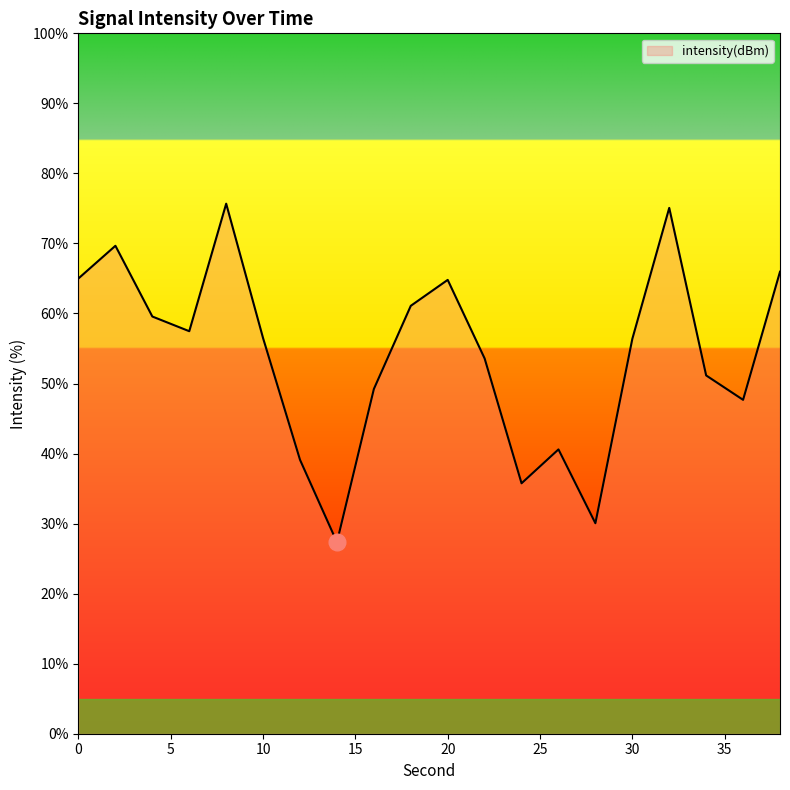

What is the minimum value shown in the chart?

27.3